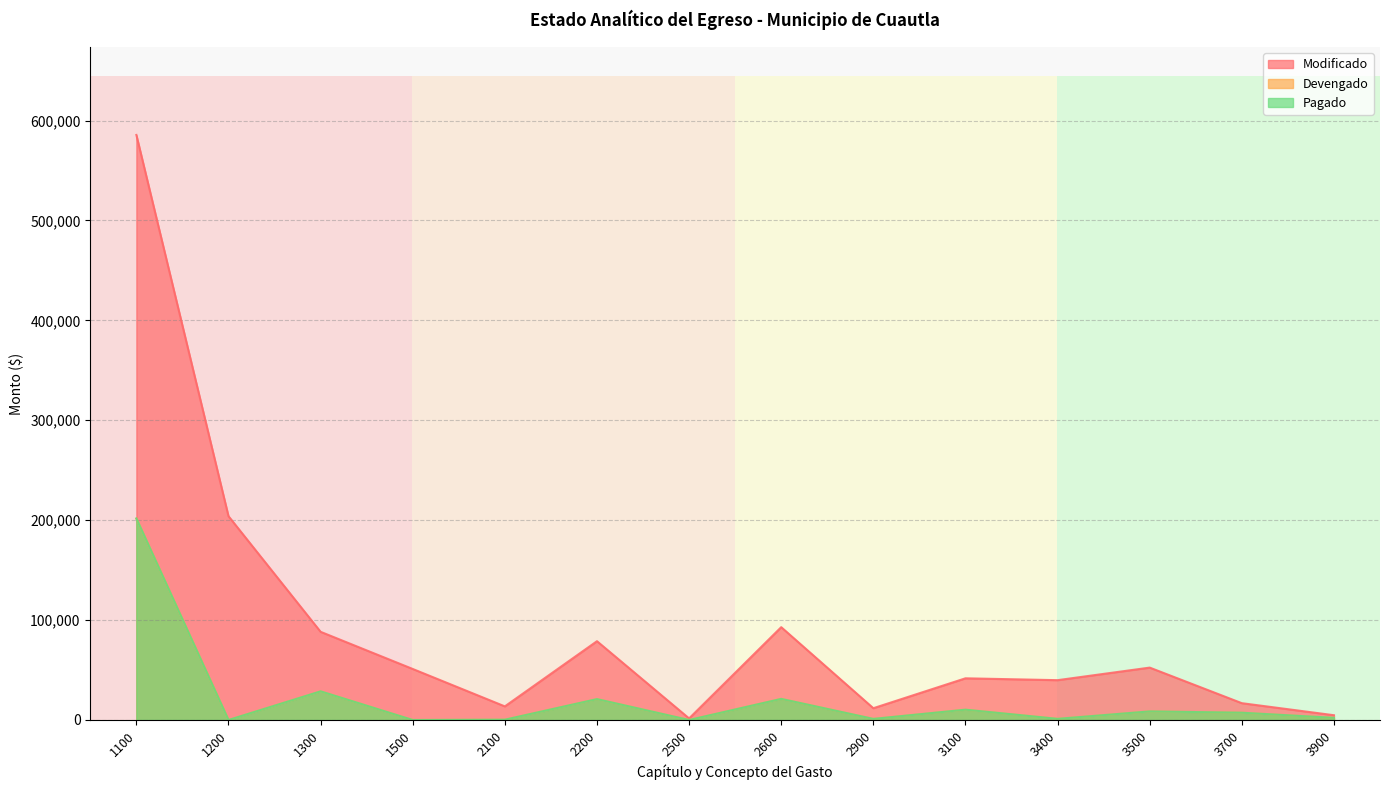

Where does the Pagado series first go above 7300?

1100